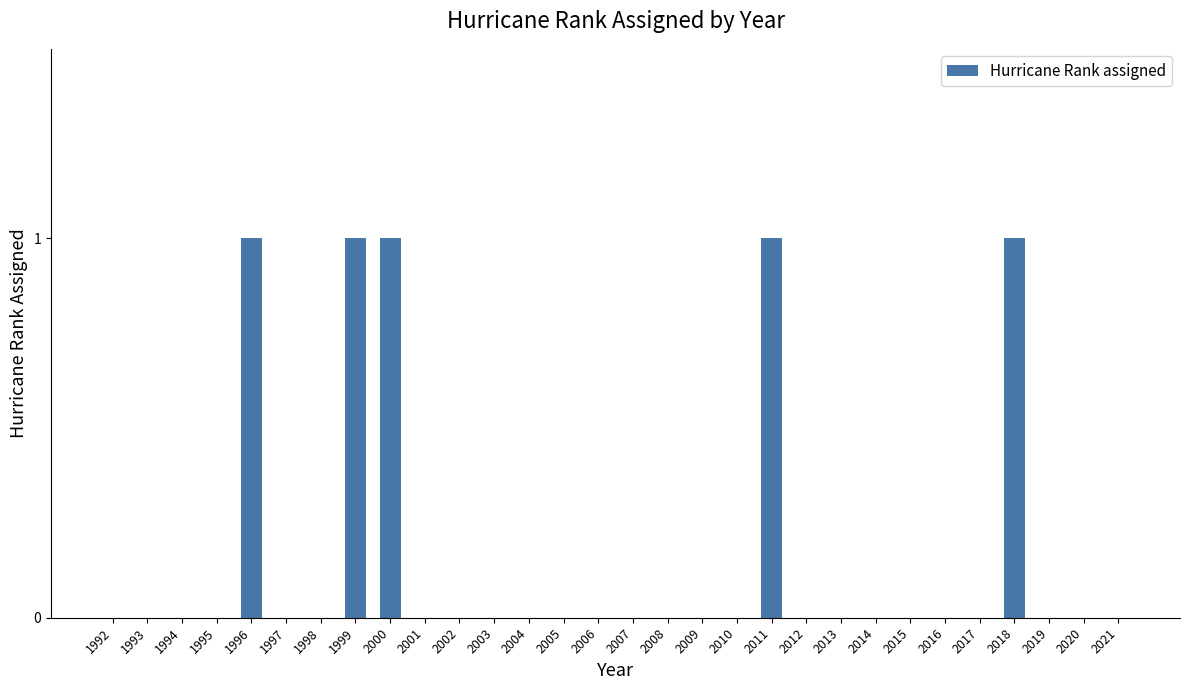

The value at 2011 is 0. True or false?

False